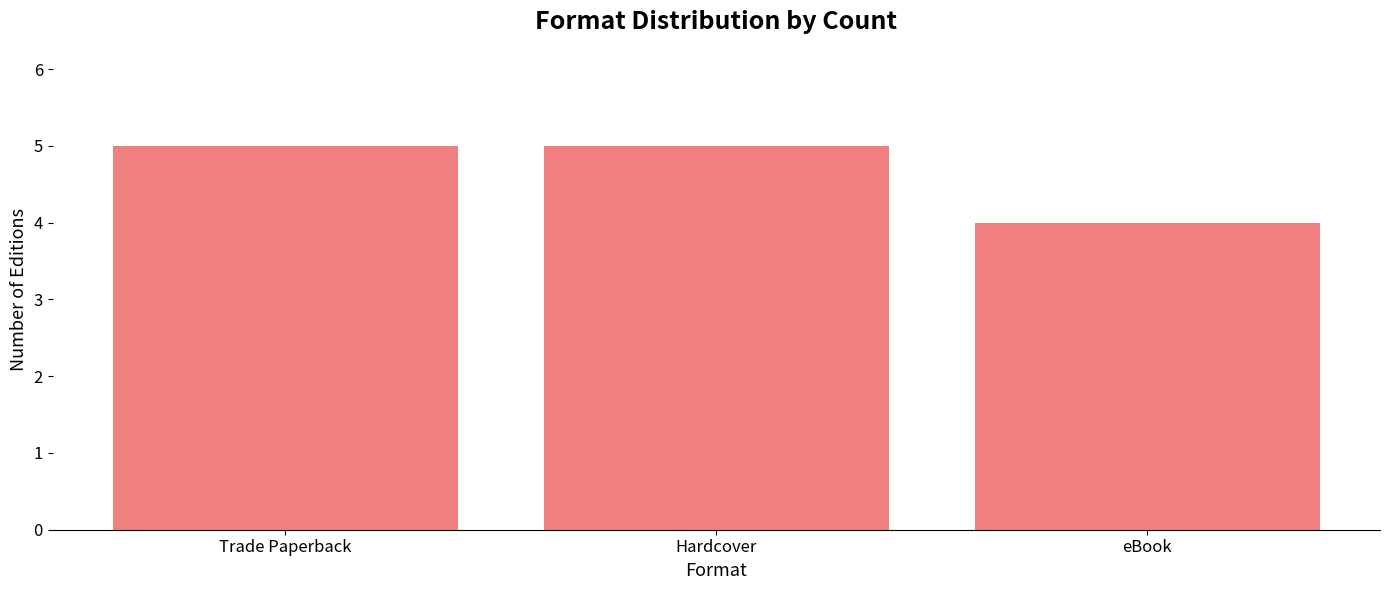

True or false: the data shows 1 at eBook.

False